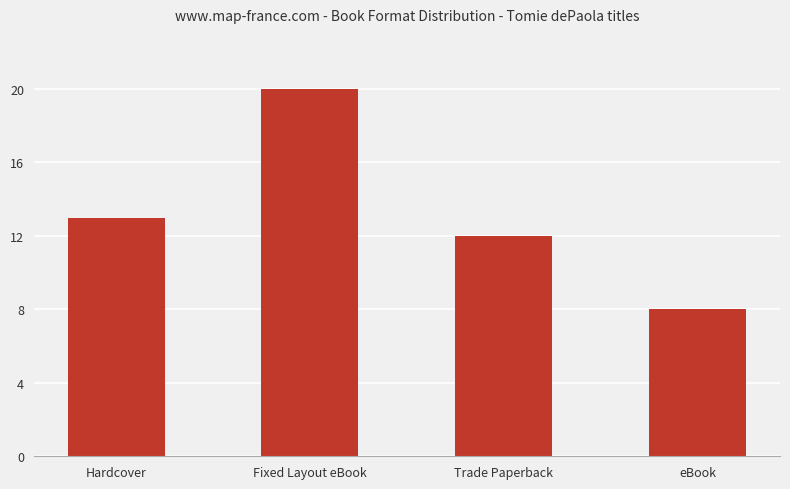

Reading right to left, extract all data points from this chart.

eBook=8	Trade Paperback=12	Fixed Layout eBook=20	Hardcover=13